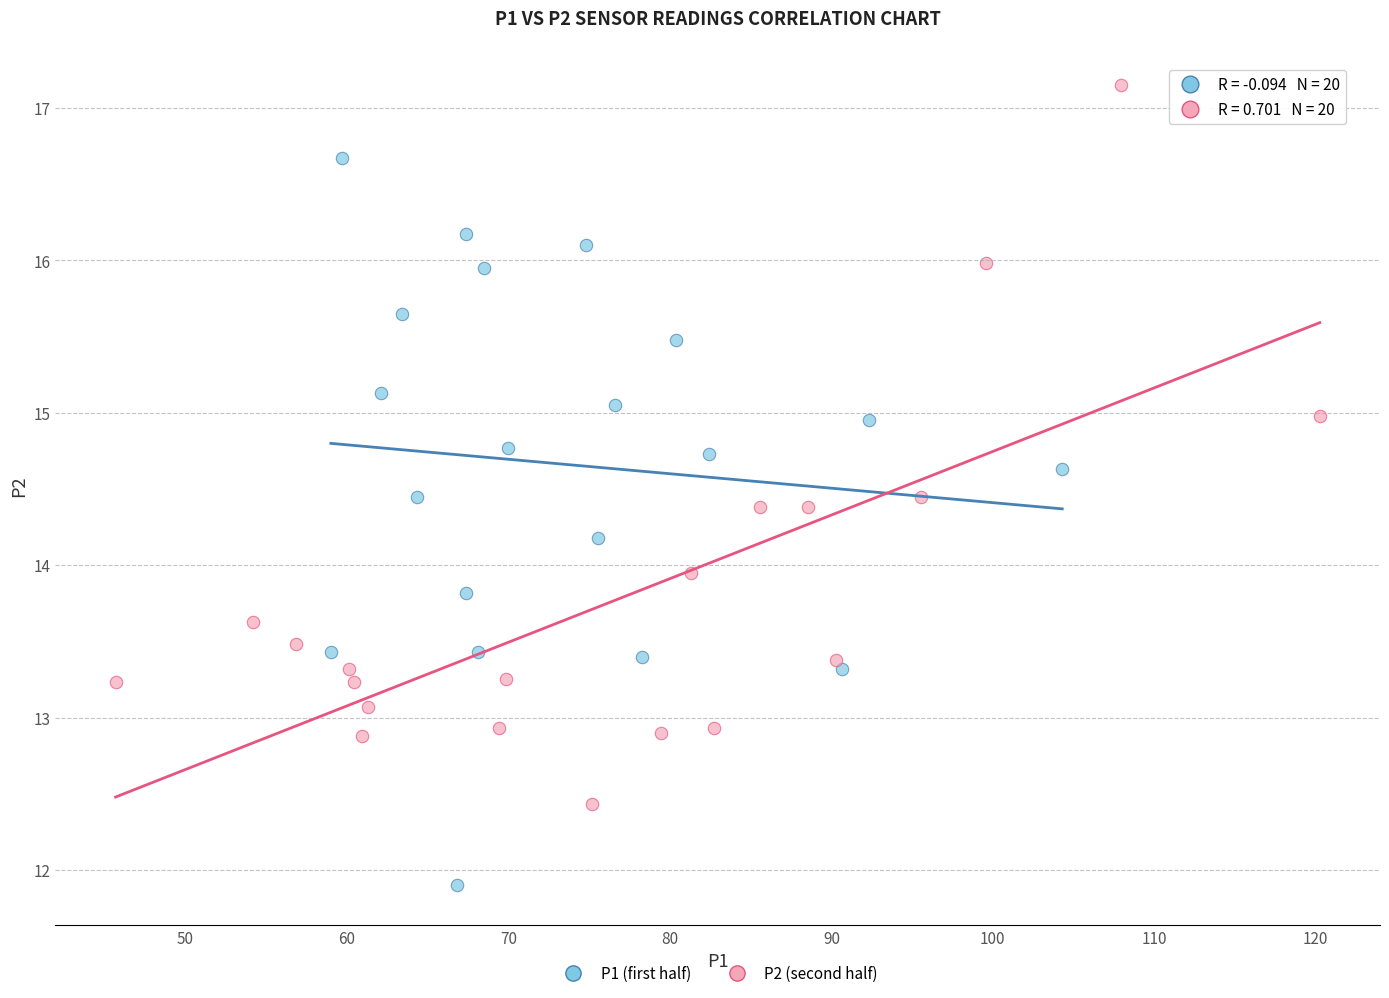

Which series reaches the maximum Y coordinate?

P2 (second half)